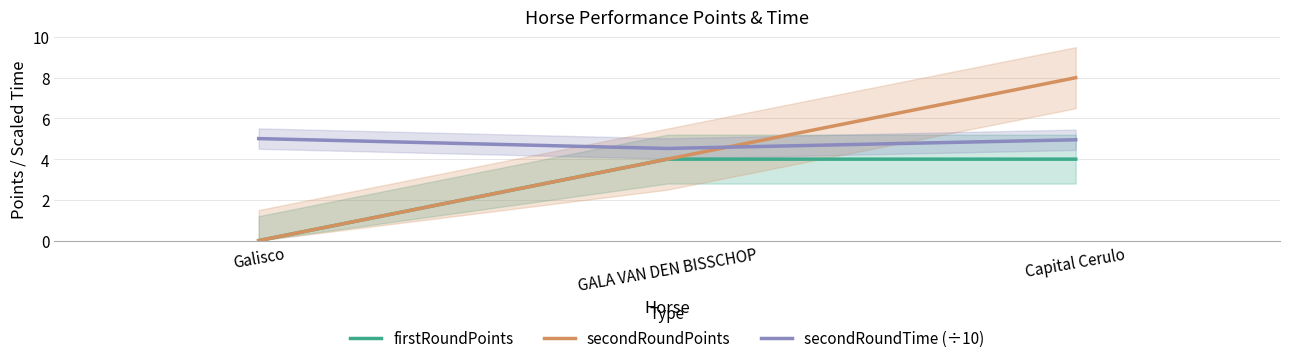

At which category is the sum across all series the highest?

Capital Cerulo